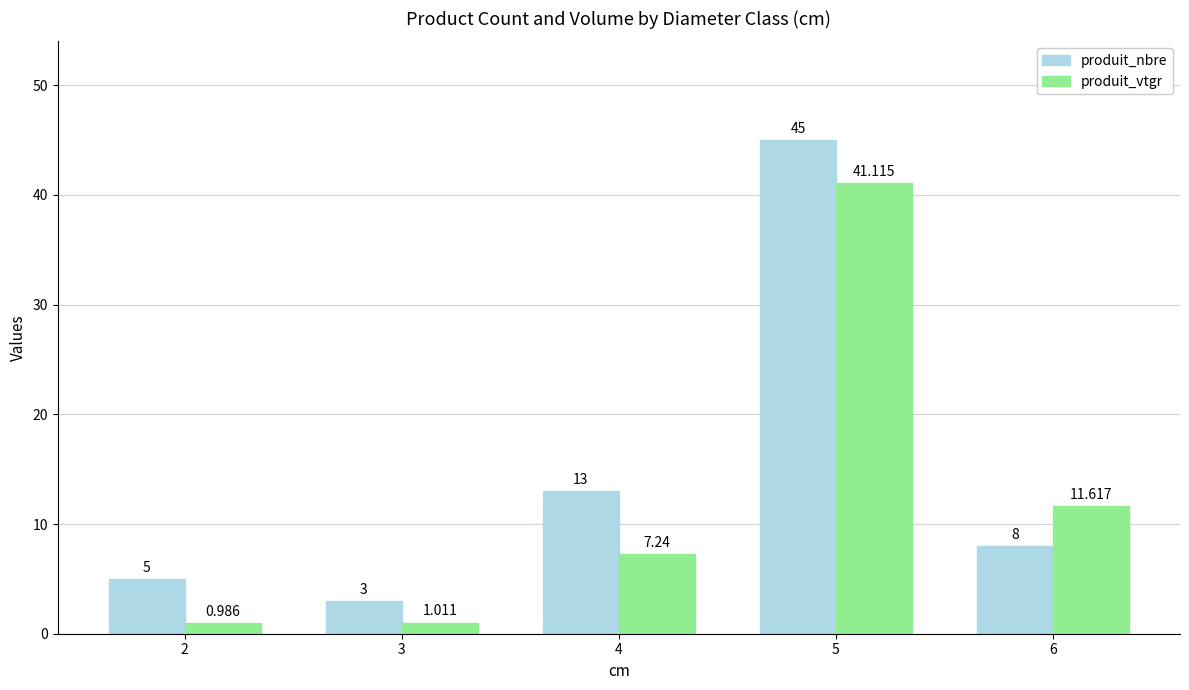

Which series has the widest spread of values?

produit_nbre